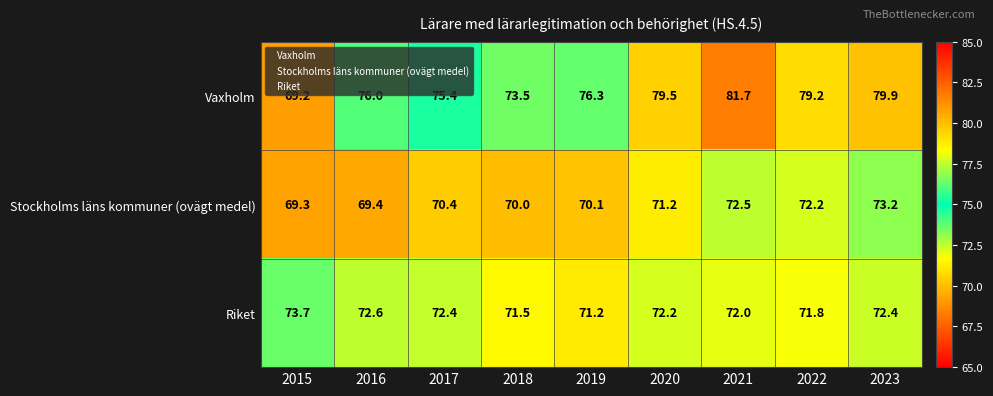

Read the Riket value at 2015.

73.7